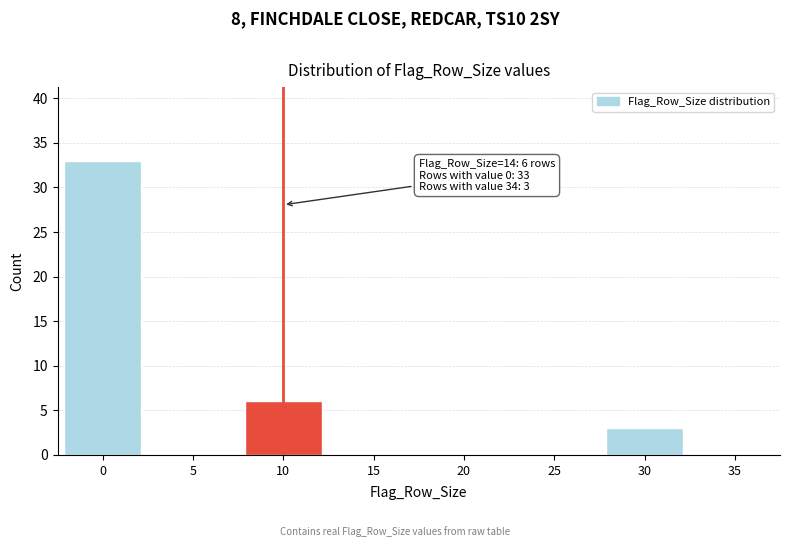

Reading left to right, what are all the values shown in this chart?

0=33	5=0	10=6	15=0	20=0	25=0	30=3	35=0